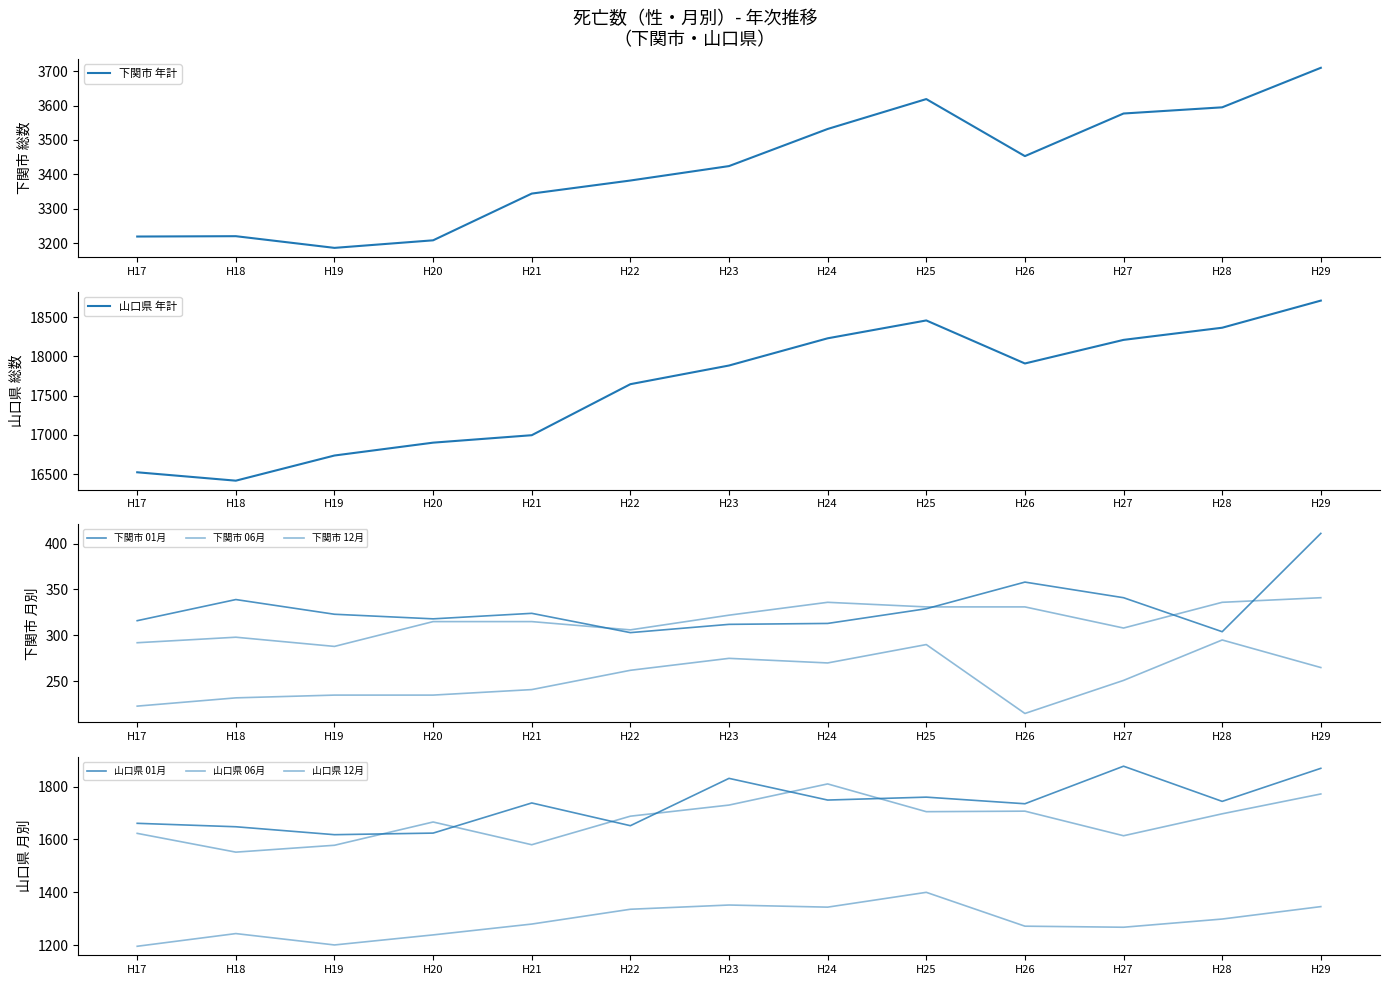

Between H24 and H26, which series saw the biggest shift?

山口県